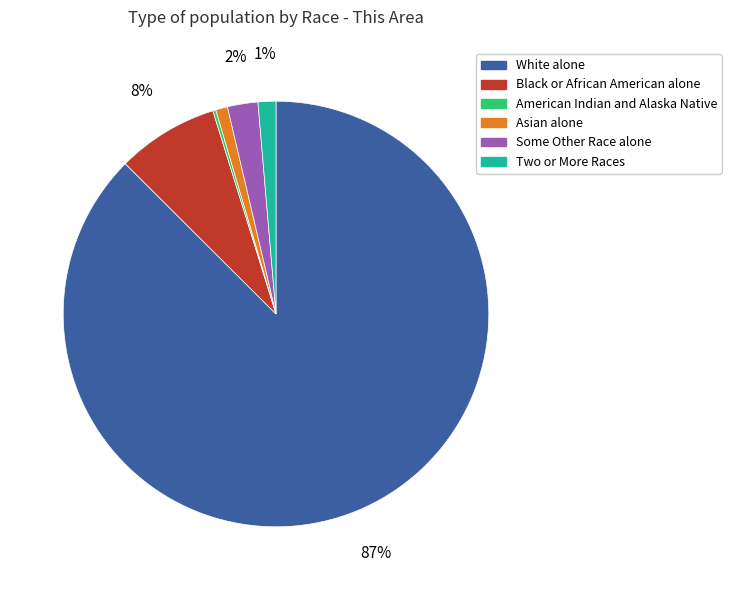

Is the sum of Two or More Races and Asian alone greater than half?

No